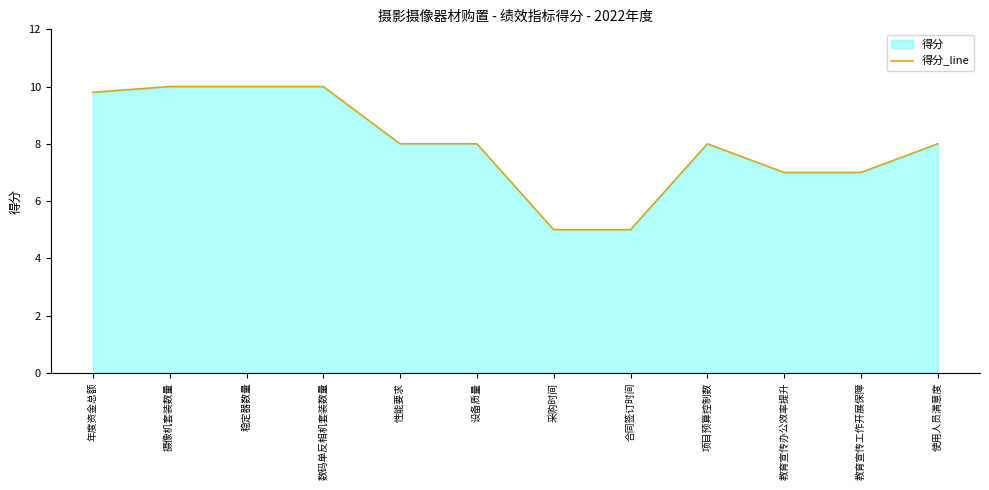

Reading right to left, list all the values displayed in this chart.

使用人员满意度=8.0	教育宣传工作开展保障=7.0	教育宣传办公效率提升=7.0	项目预算控制数=8.0	合同签订时间=5.0	采购时间=5.0	设备质量=8.0	性能要求=8.0	数码单反相机套装数量=10.0	稳定器数量=10.0	摄像机套装数量=10.0	年度资金总额=9.8